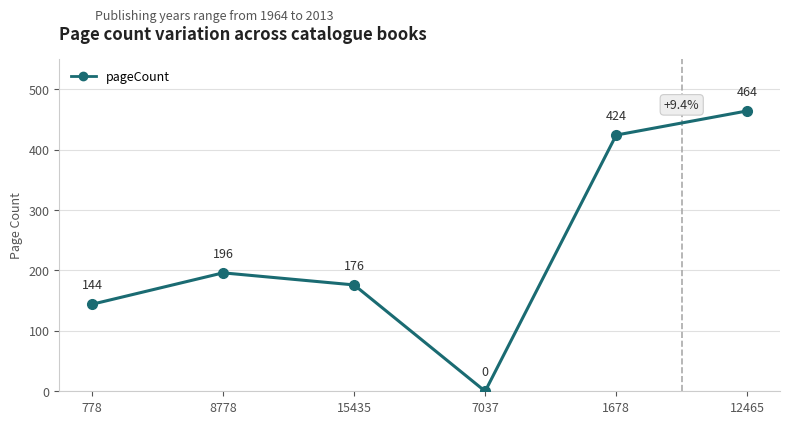

What is the difference between the second highest and minimum values?

424